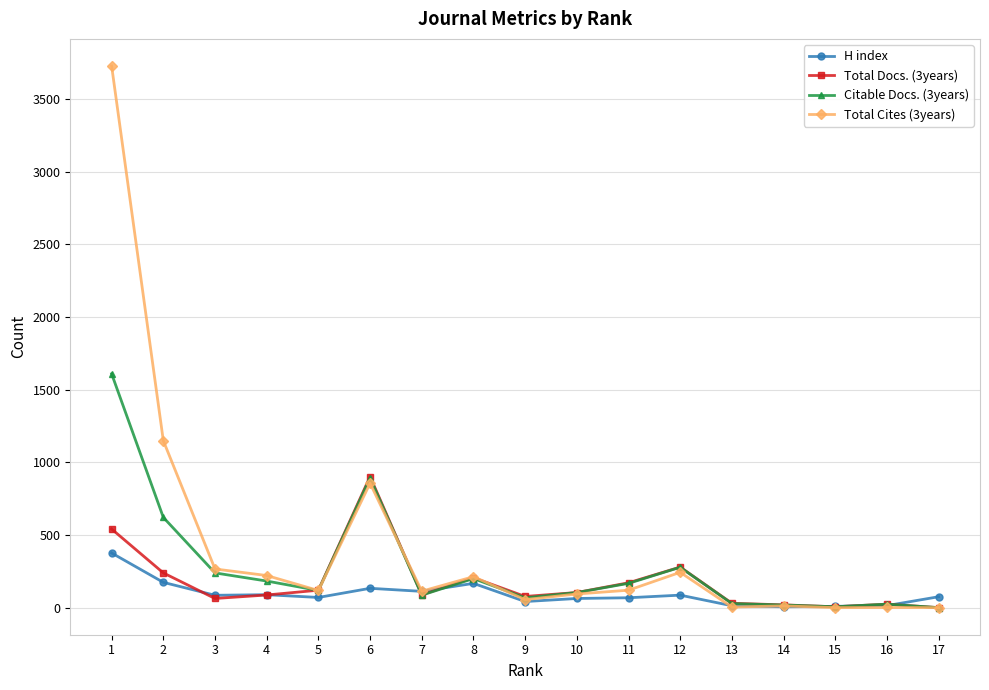

True or false: H index has more than 1 interior local peaks.

True